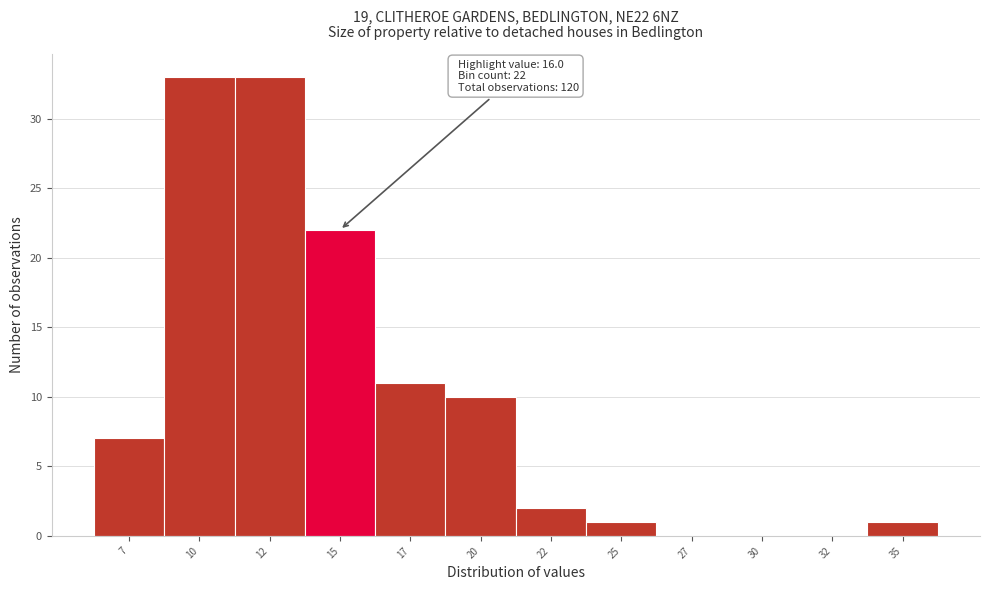

Reading right to left, list all the values displayed in this chart.

35=1	32=0	30=0	27=0	25=1	22=2	20=10	17=11	15=22	12=33	10=33	7=7